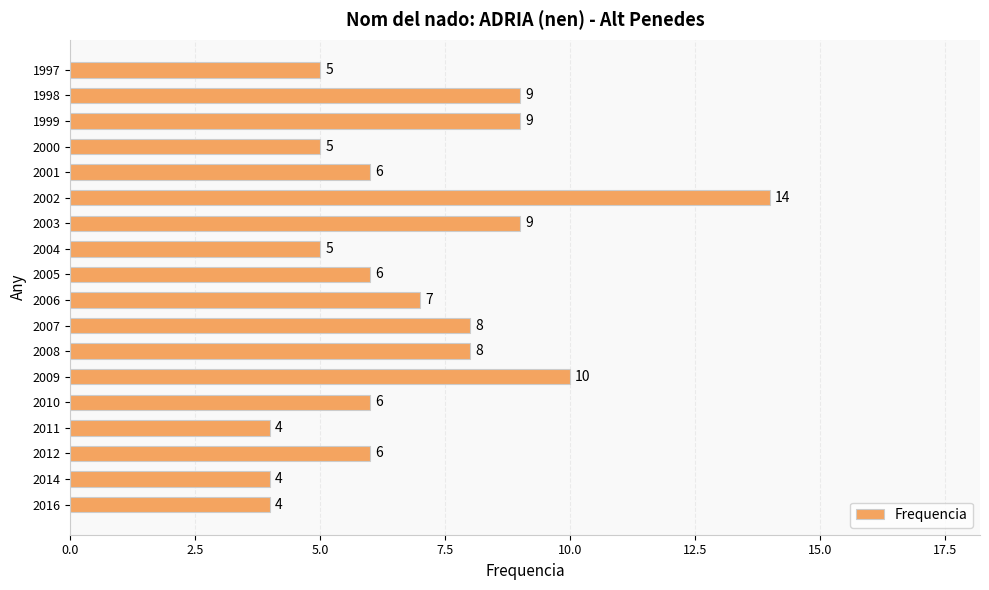

Read the value at 2011.

4